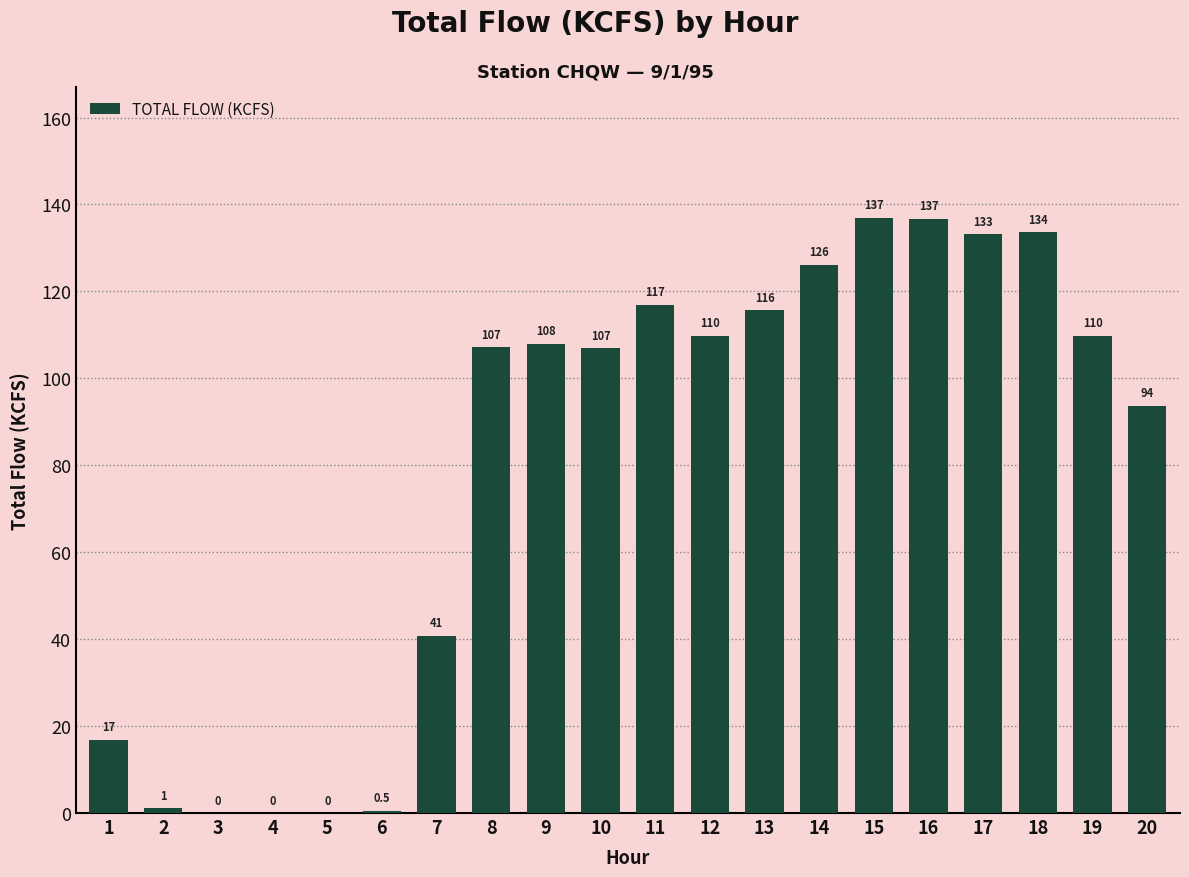

Reading left to right, list all the values displayed in this chart.

1=16.8	2=1.1	3=0.0	4=0.0	5=0.0	6=0.5	7=40.8	8=107.2	9=108.0	10=106.9	11=116.9	12=109.8	13=115.7	14=126.1	15=136.9	16=136.7	17=133.1	18=133.6	19=109.8	20=93.7